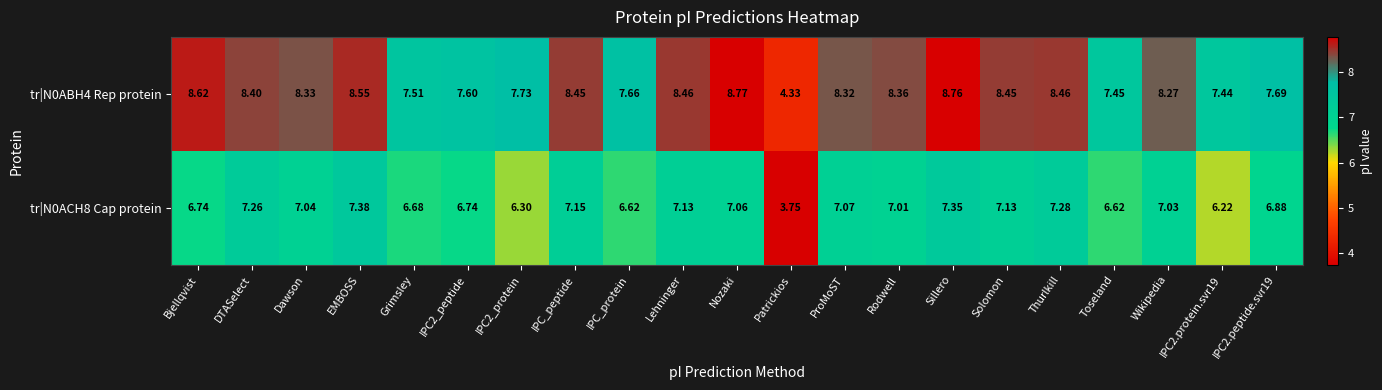

What is the spread (max minus min) of values at IPC2_protein?

1.4